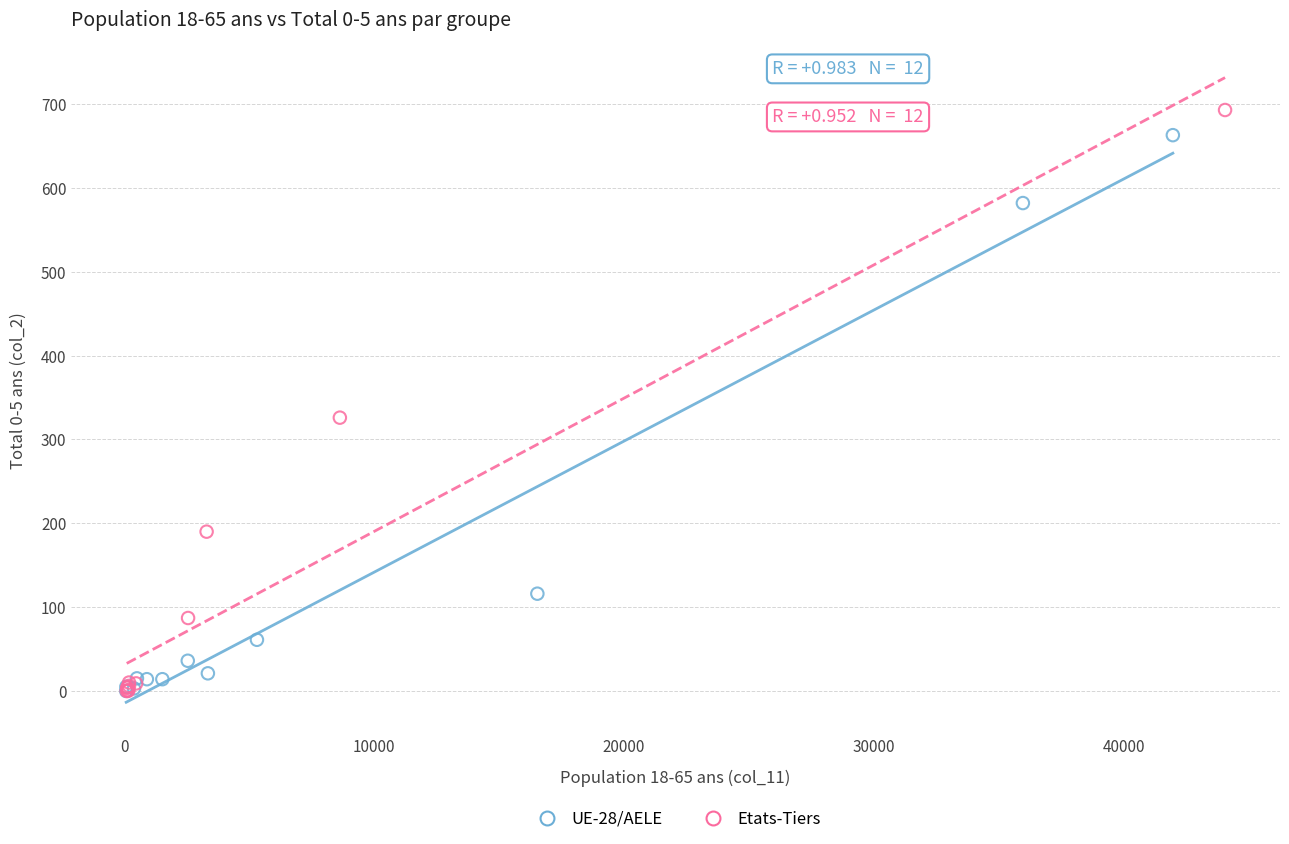

What are all the series names shown in the legend?

UE-28/AELE, Etats-Tiers